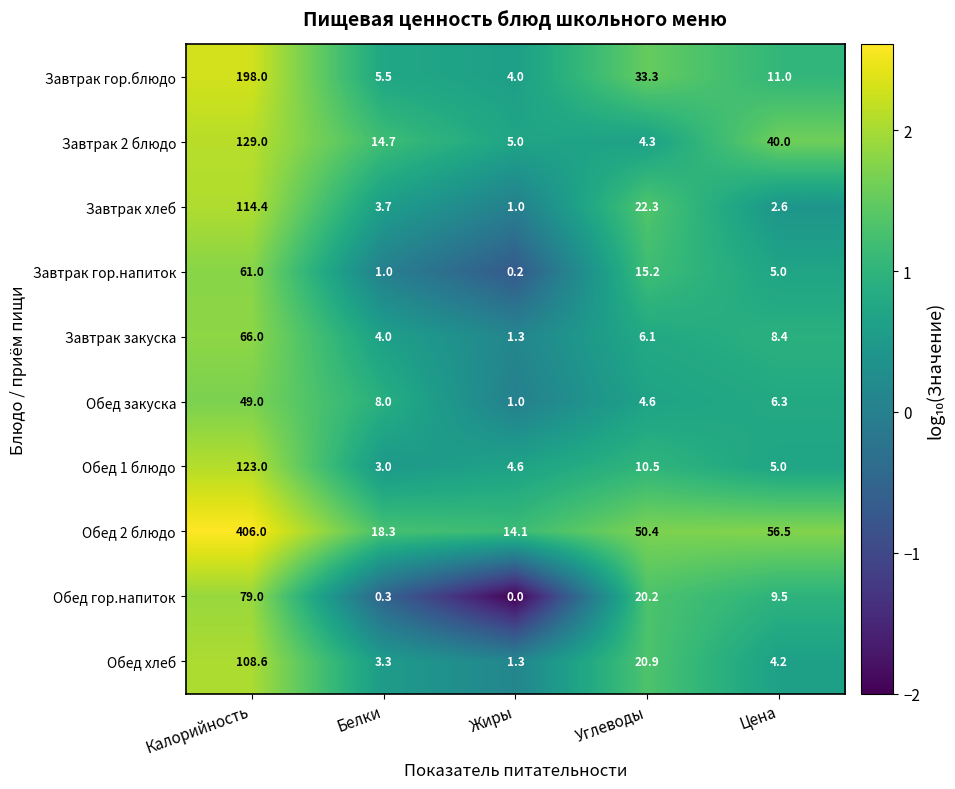

Where does the Обед гор.напиток series first go above 9?

Калорийность